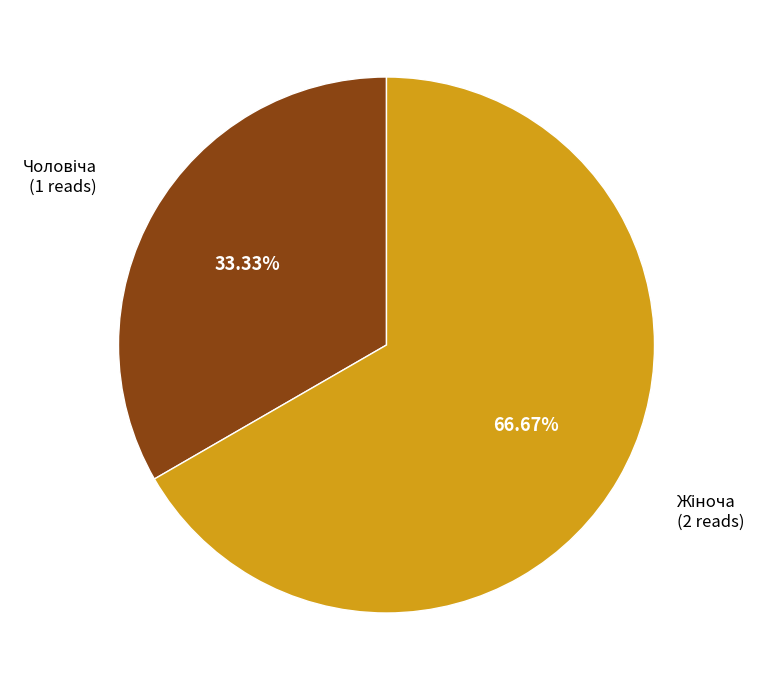

Count the number of slices in the pie.

2